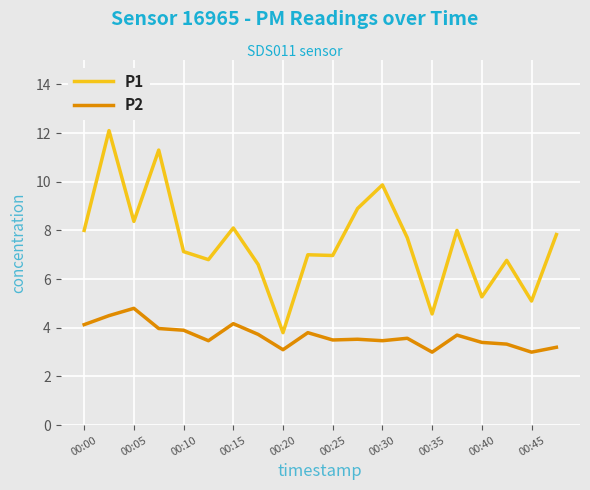

Rank the series by their maximum value, from lowest to highest.

P2, P1